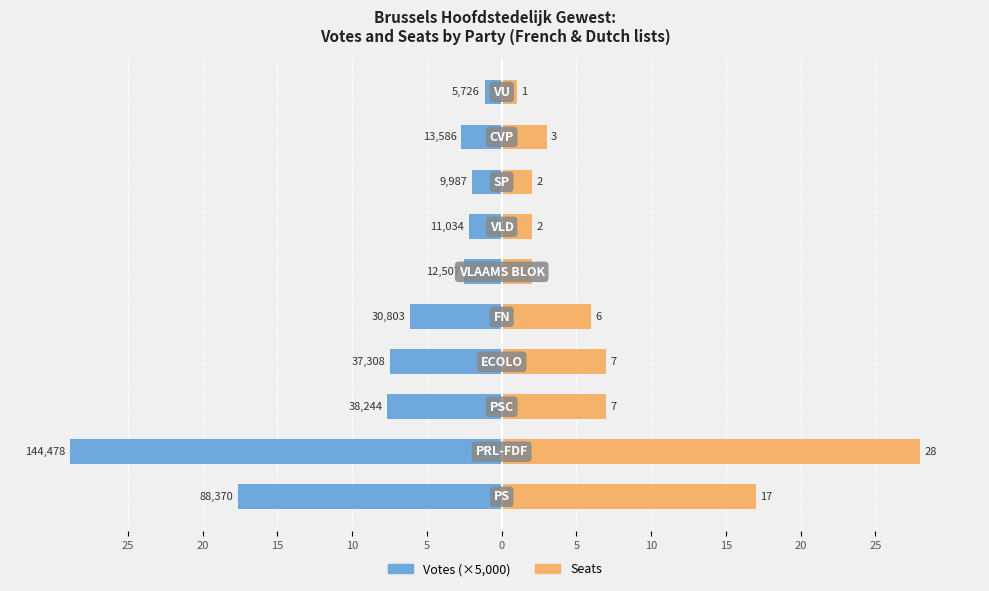

What is the difference between the maximum and minimum values in the Votes (×5000) series?

27.8